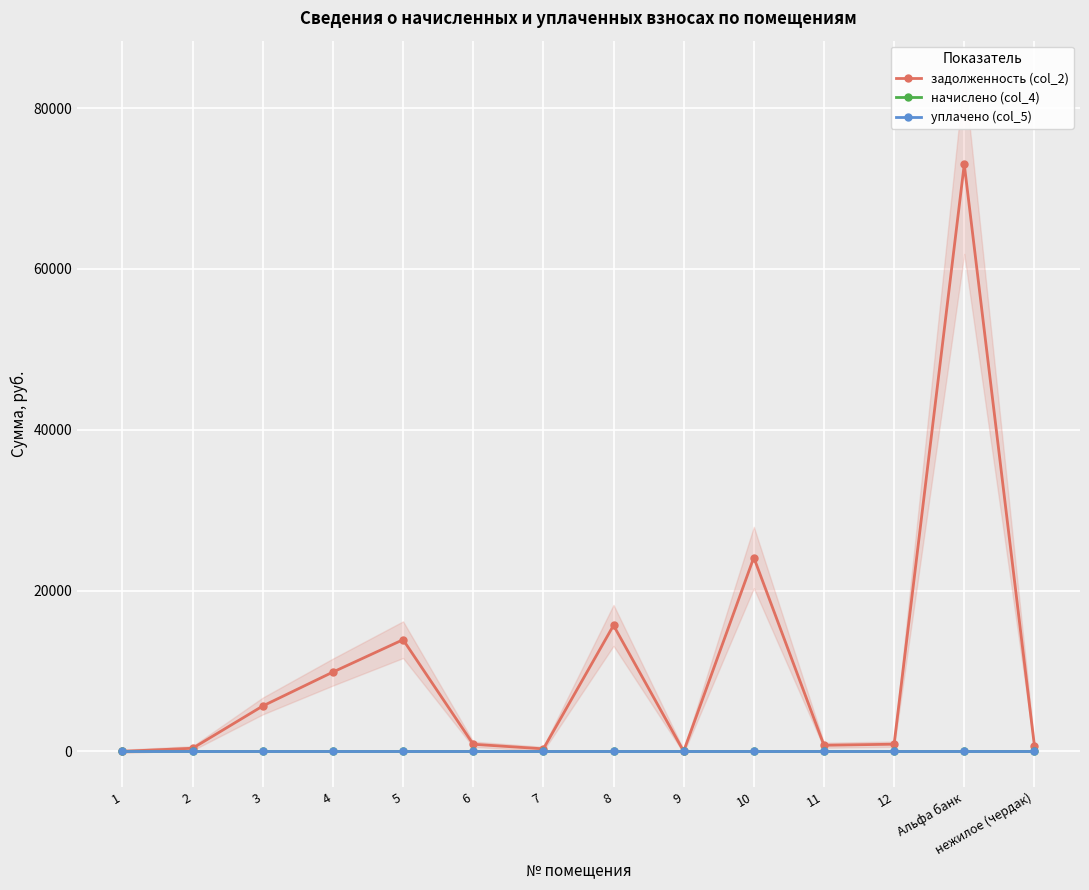

At which category does the chart reach its minimum across all series?

1